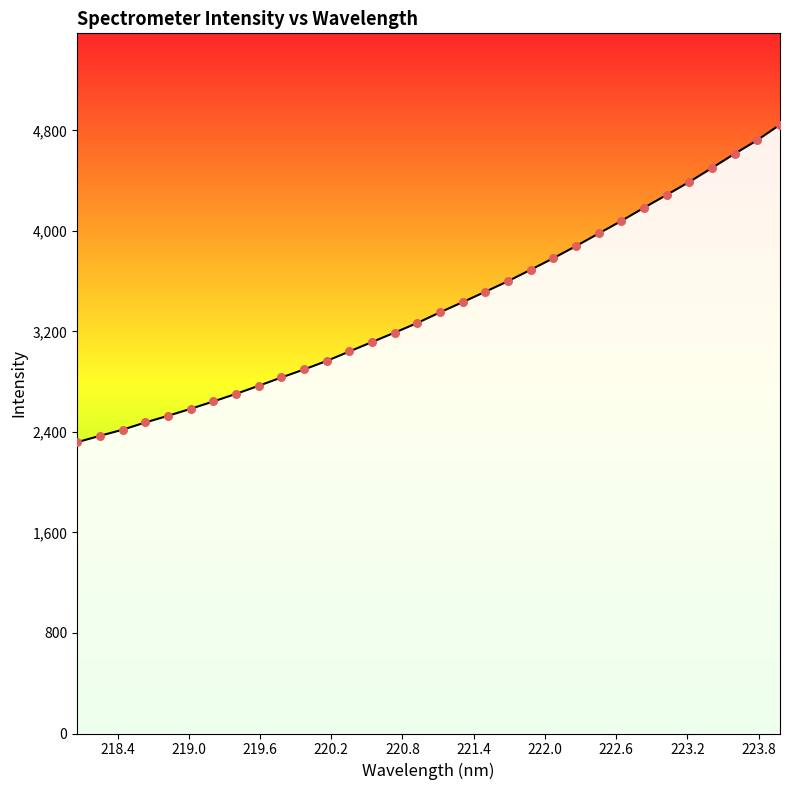

What is the difference between the maximum and minimum values?

2527.1